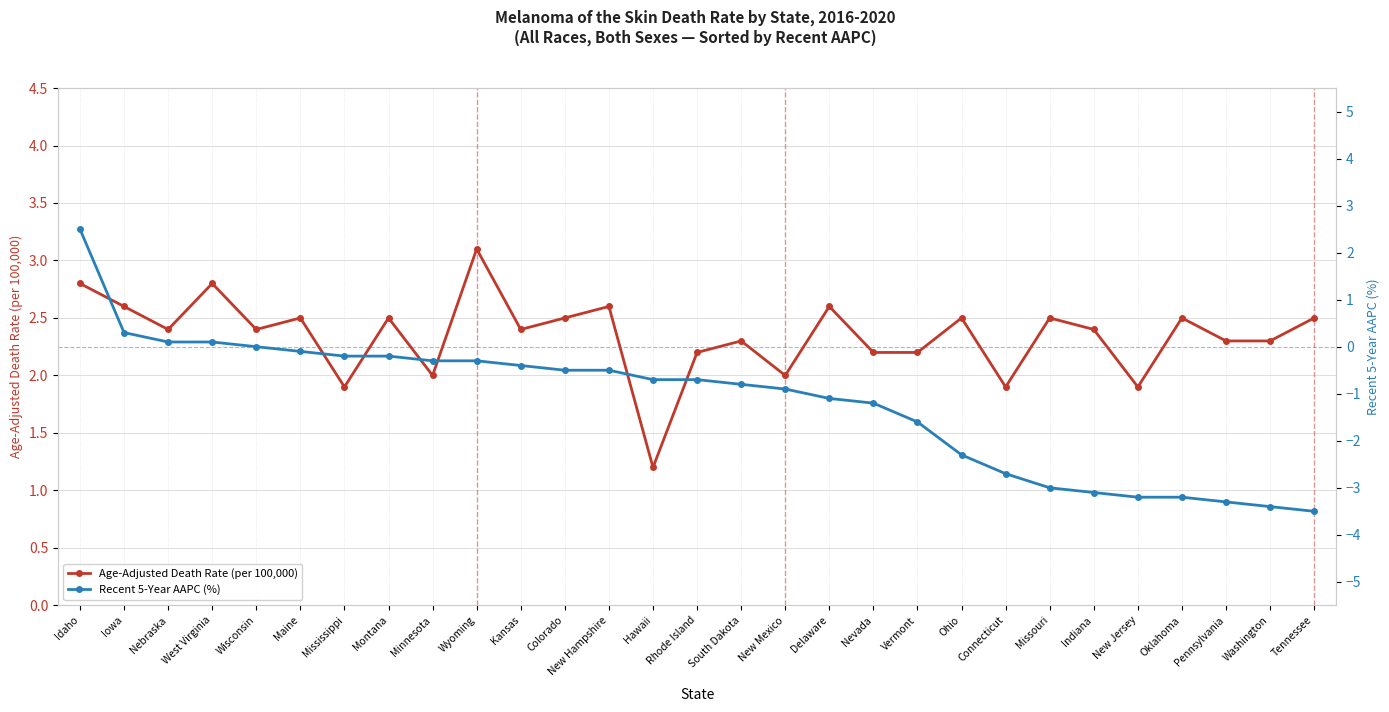

Where is Recent 5-Year AAPC (%) nearest to the value 0?

Wisconsin